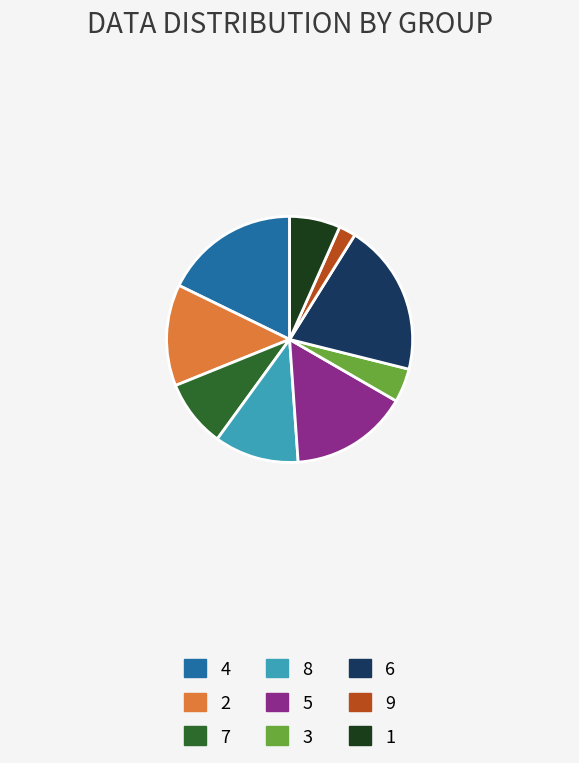

Combined, do 8 and 7 account for over 50%?

No